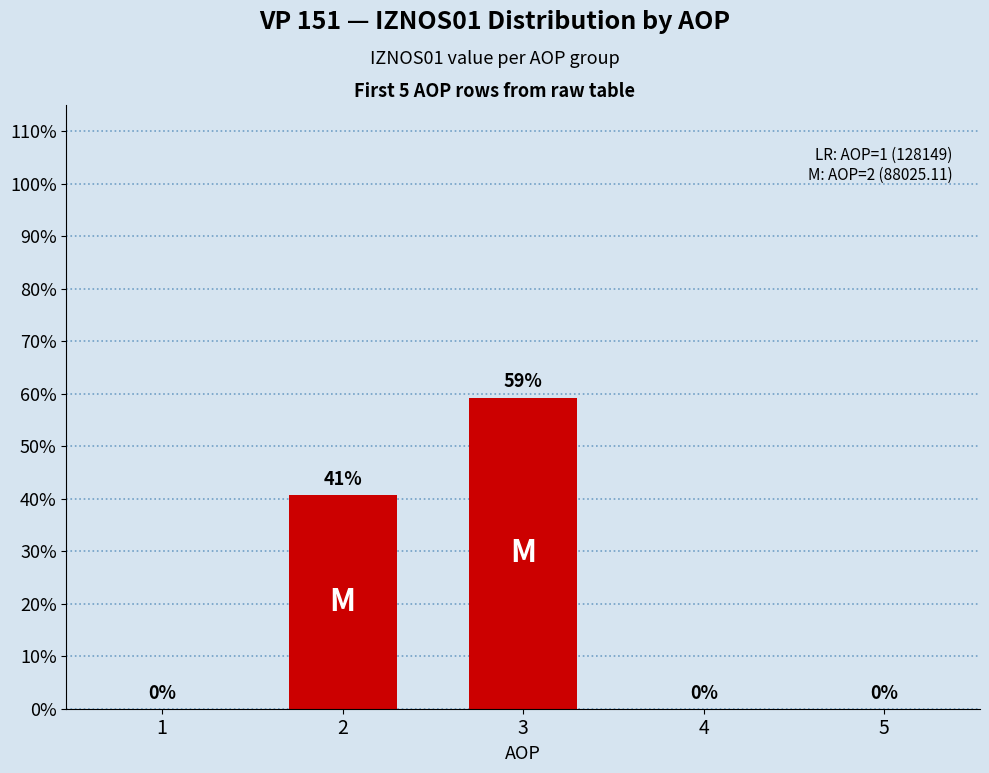

How many data points does each series have?

5